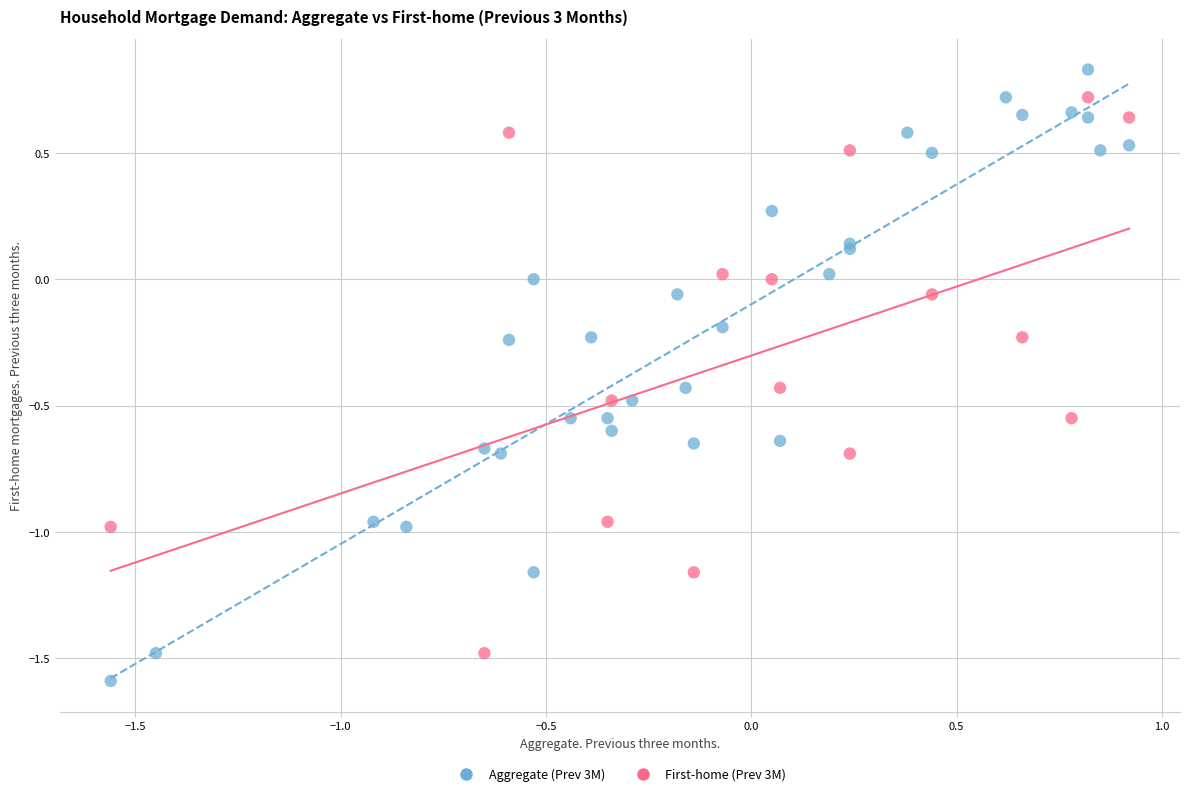

Which series reaches the minimum Y coordinate?

Aggregate (Prev 3M)